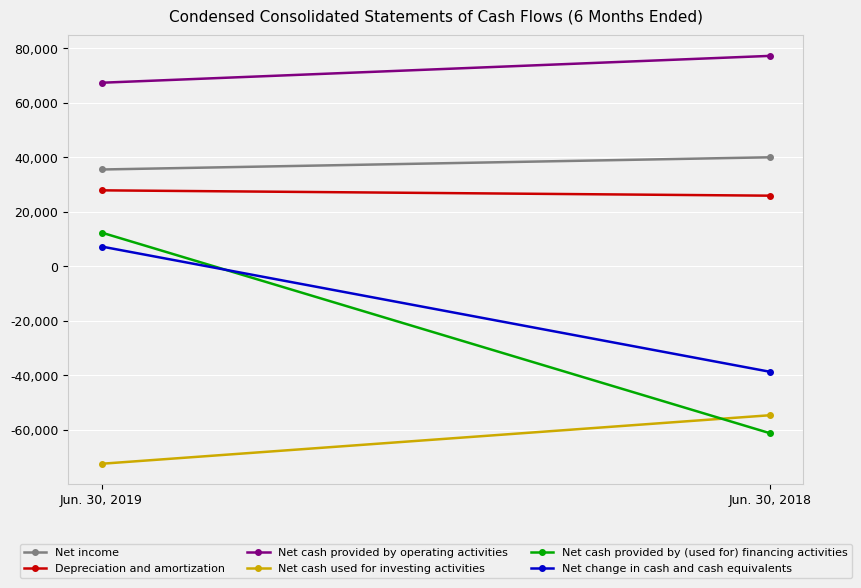

How many data points in Net cash provided by operating activities are less than 77221?

1